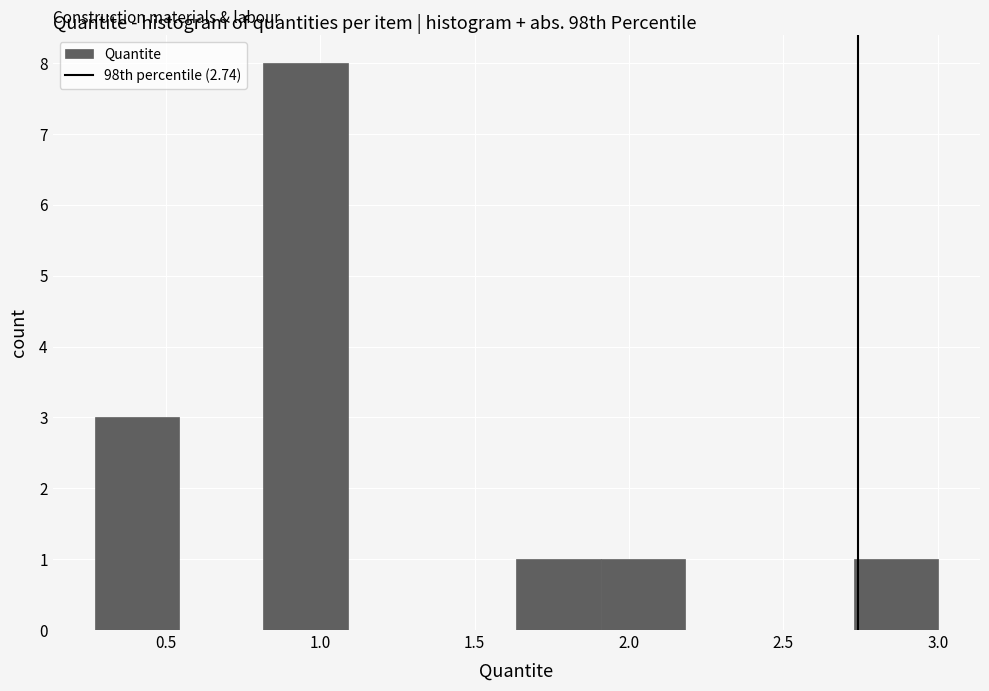

Reading left to right, list every bar in this chart as the range it spans on the x-axis followed by its height. Neither the bar edges nor the heights are printed on the chart, so give them approximately, as read against the axes.

0.25 to 0.55: 3
0.55 to 0.80: 0
0.80 to 1.10: 8
1.10 to 1.35: 0
1.35 to 1.65: 0
1.65 to 1.90: 1
1.90 to 2.20: 1
2.20 to 2.45: 0
2.45 to 2.75: 0
2.75 to 3.00: 1